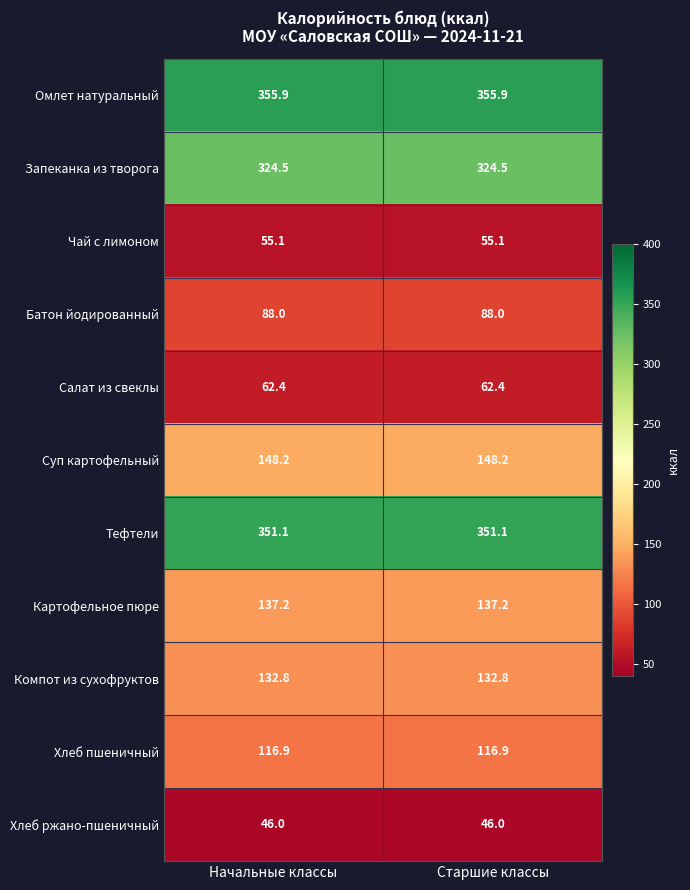

Reading right to left, transcribe all the data shown in this chart.

Омлет натуральный: 355.9	355.9
Запеканка из творога: 324.5	324.5
Чай с лимоном: 55.1	55.1
Батон йодированный: 88.0	88.0
Салат из свеклы: 62.4	62.4
Суп картофельный: 148.2	148.2
Тефтели: 351.1	351.1
Картофельное пюре: 137.2	137.2
Компот из сухофруктов: 132.8	132.8
Хлеб пшеничный: 116.9	116.9
Хлеб ржано-пшеничный: 46.0	46.0